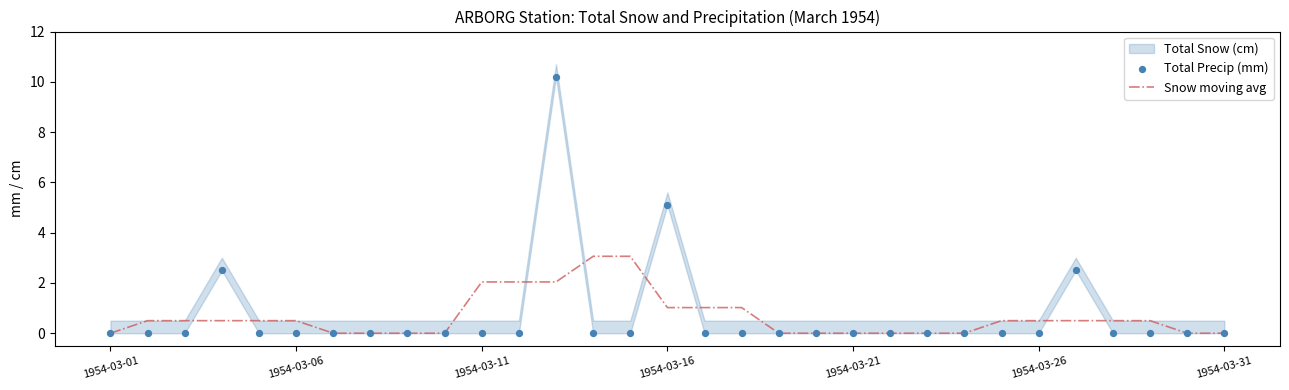

Which series contains the lowest Y value?

Snow moving avg